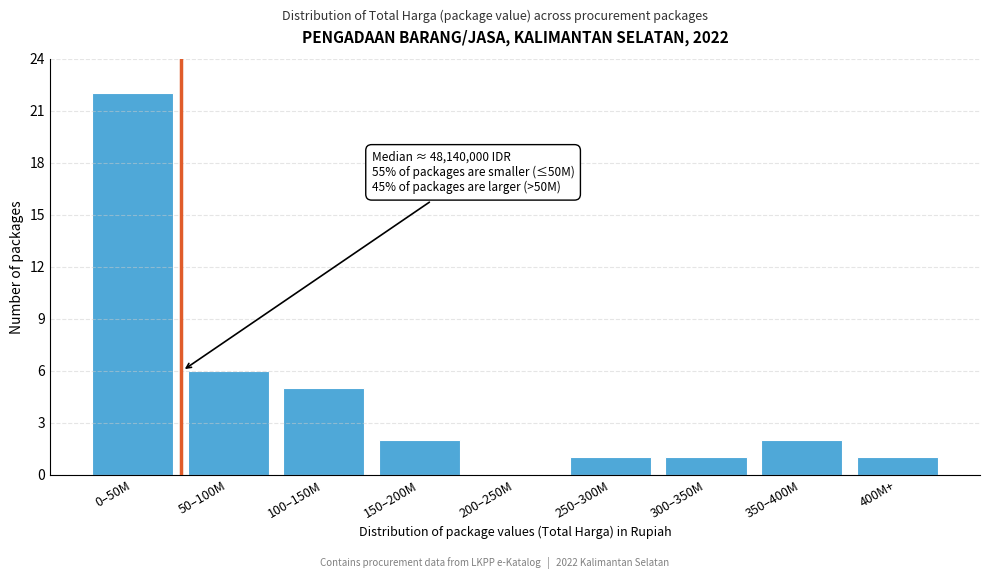

Reading right to left, list all the values displayed in this chart.

400M+=1	350–400M=2	300–350M=1	250–300M=1	200–250M=0	150–200M=2	100–150M=5	50–100M=6	0–50M=22